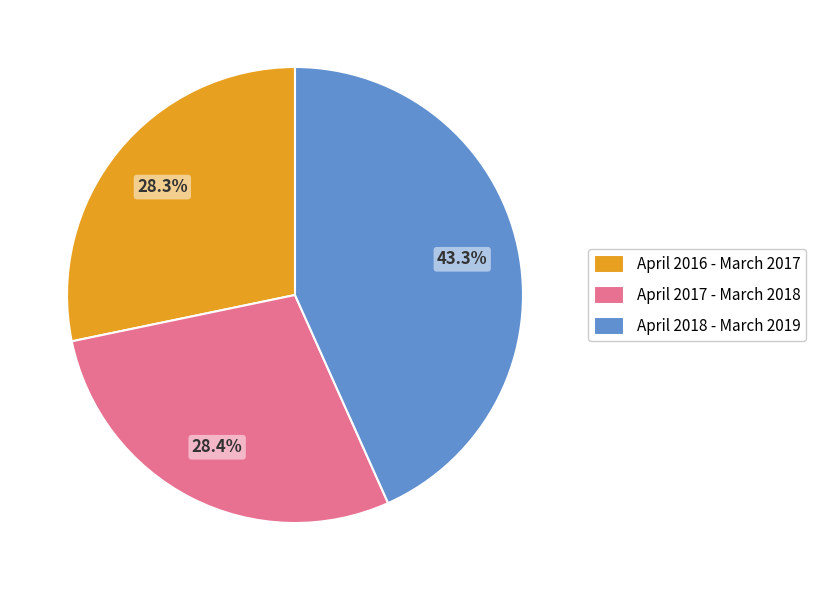

What is the total percentage of April 2017 - March 2018 and April 2016 - March 2017?

56.7%